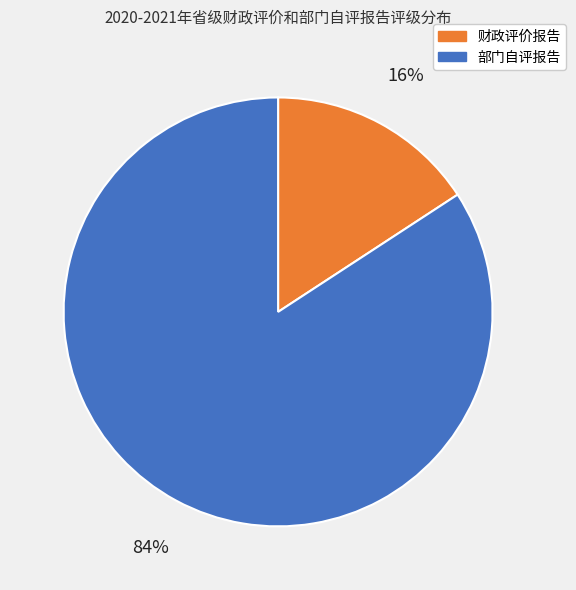

Count the number of slices in the pie.

2